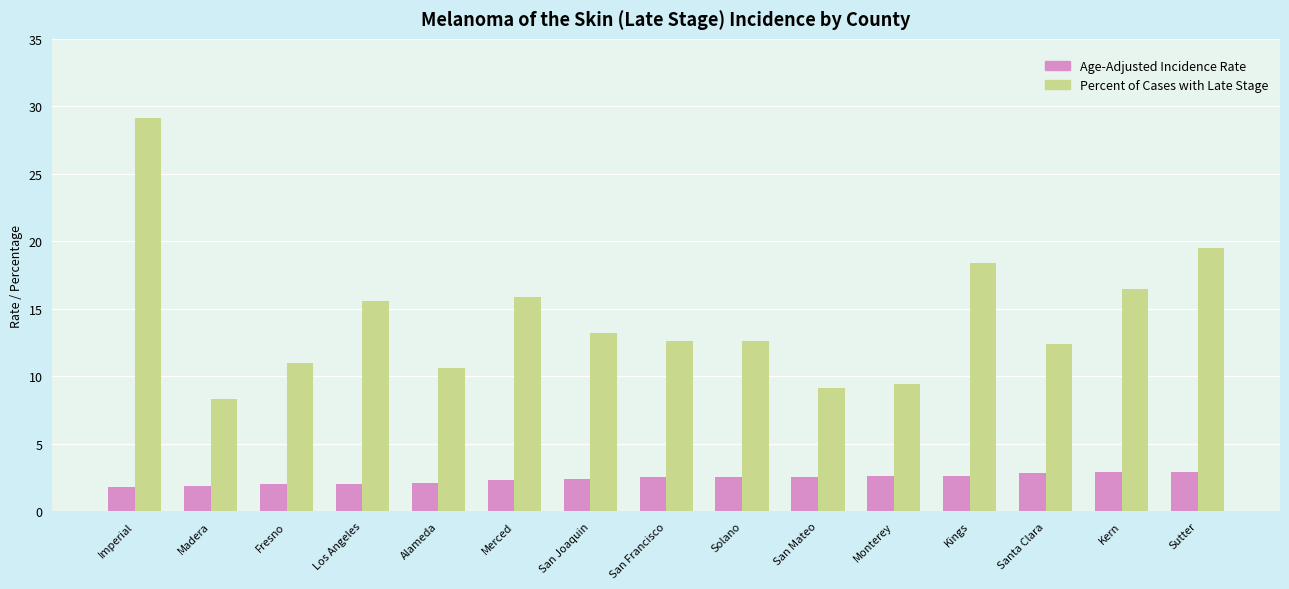

What is the sum of all Age-Adjusted Incidence Rate values?

35.8